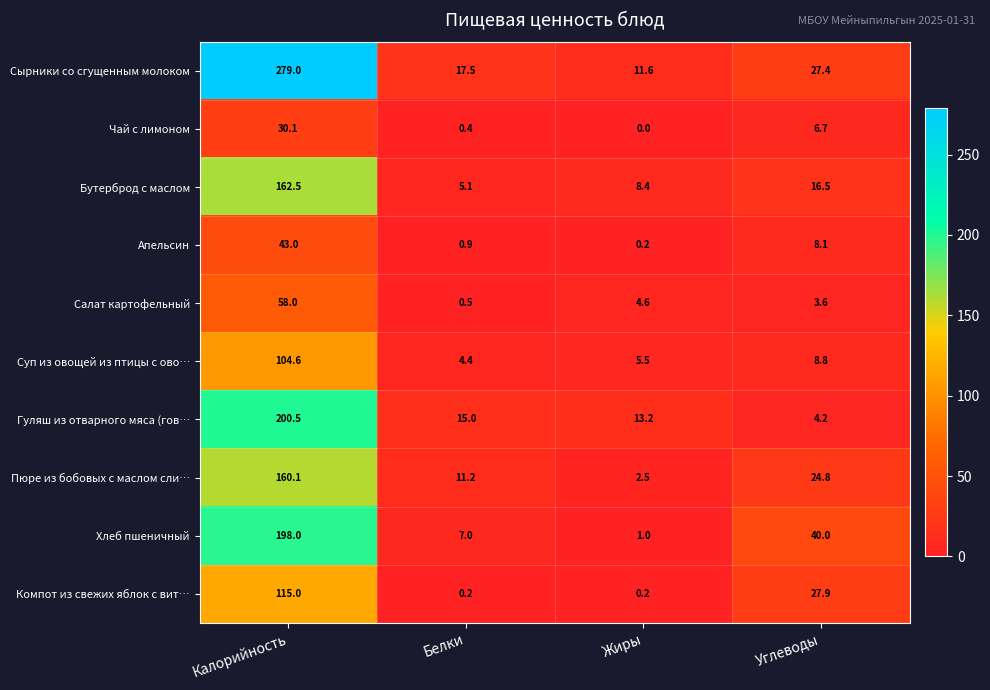

Which series has the widest spread of values?

Сырники со сгущенным молоком